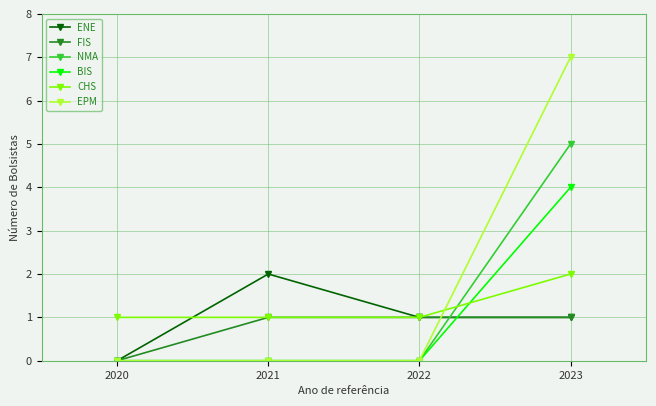

At which label does CHS reach its peak?

2023